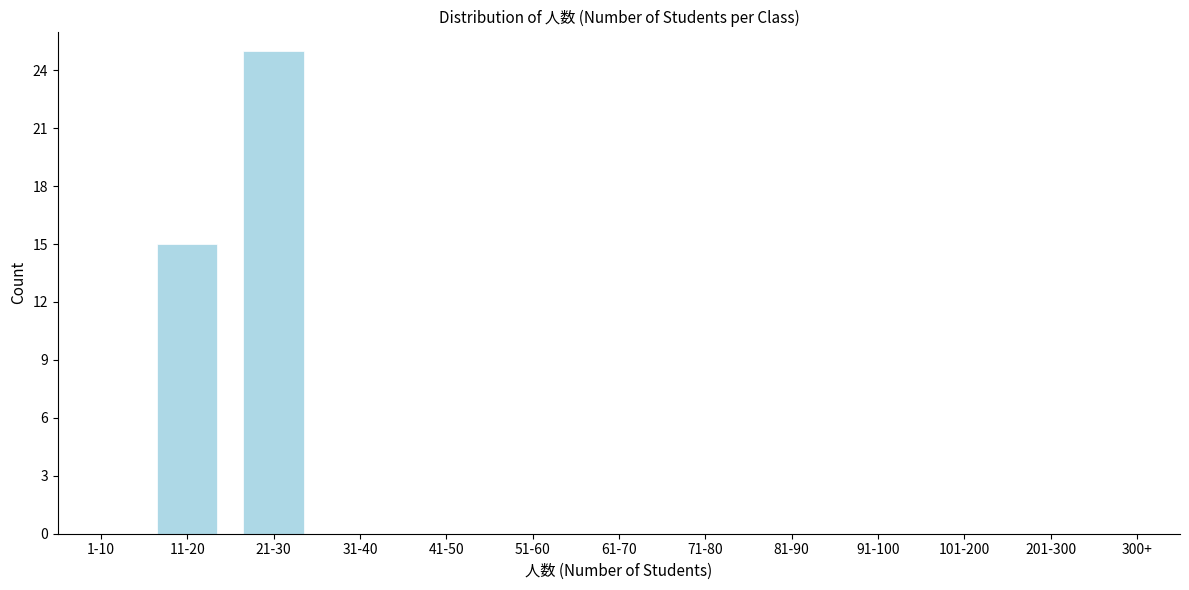

Reading right to left, list all the values displayed in this chart.

300+=0	201-300=0	101-200=0	91-100=0	81-90=0	71-80=0	61-70=0	51-60=0	41-50=0	31-40=0	21-30=25	11-20=15	1-10=0